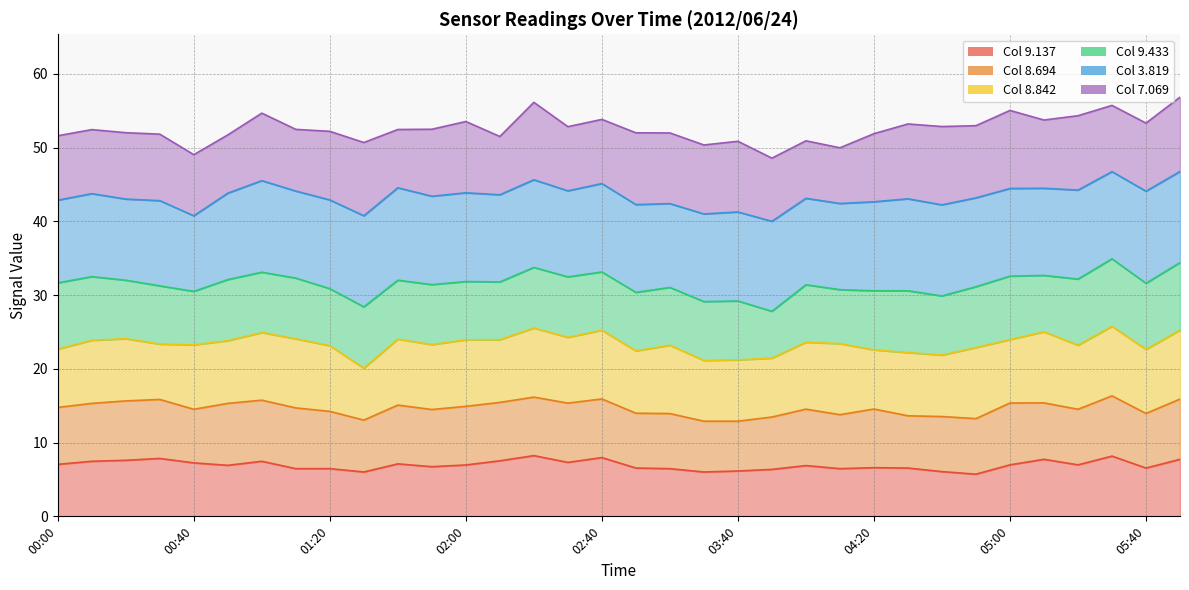

How many categories are shown in the chart?

34